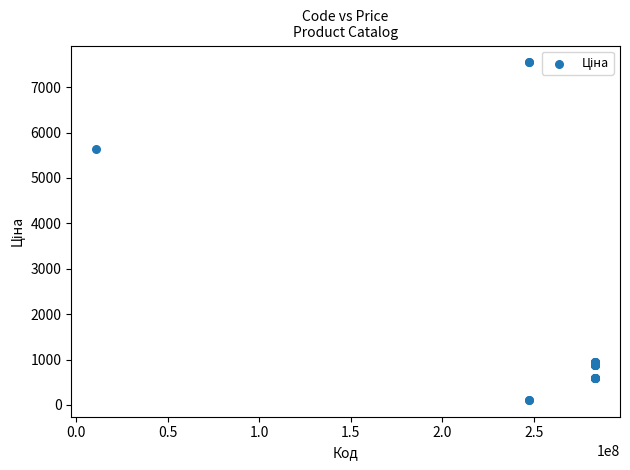

What Y value in the scatter plot is closest to 3829?

5636.0